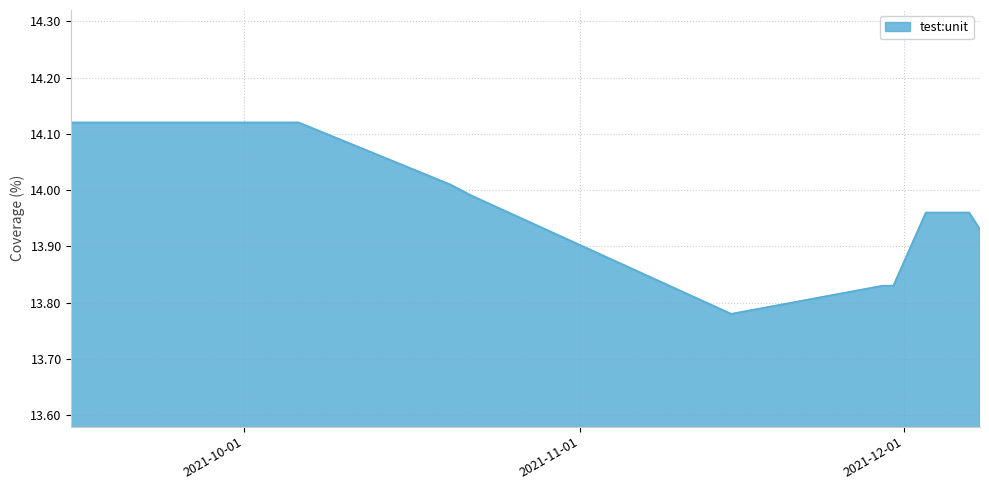

What is the difference between the maximum and minimum values?

0.3